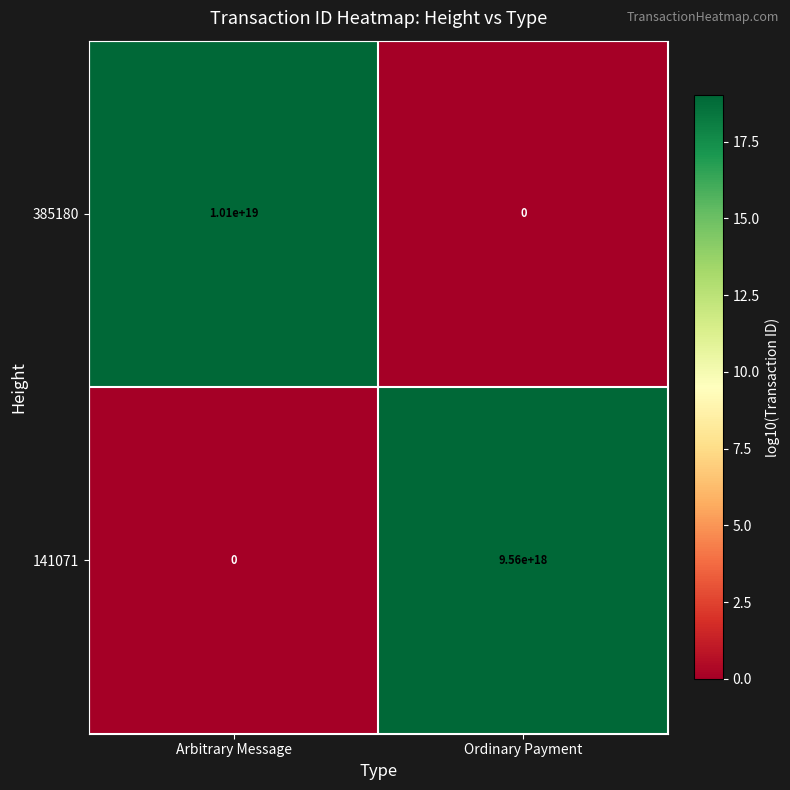

At which category is the sum across all series the highest?

Arbitrary Message